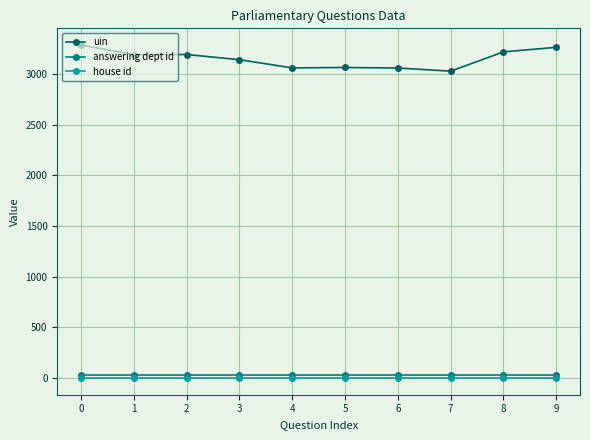

True or false: uin and house id intersect in this chart.

False